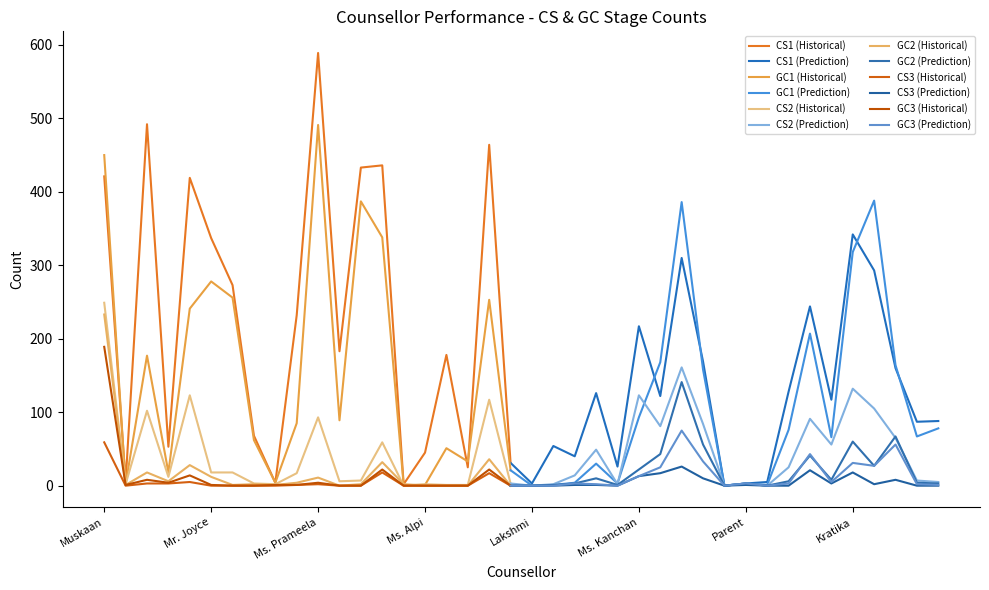

List the labels in order of CS1 value, largest first.

Ms. Prameela, Ms. Stuti, Priyanka, Ms. Ramila, Mr. Rama, Muskaan, Saumya, Kratika, Mr. Joyce, Simran, Anupama, Prardhana, Shreya, Ms. Harmeet, Ms. Kanchan, Sucheeta, Ms. Deepali, Pavneet, Aastha, Ms. Pranali, Ms. Ishita, Anusha, Aakriti, Ms. Shwetha, Ms. Chandana, Ms. Pamela, Ms. Akshara, Ruth, Ms. Alpi, Ms. Radhika, Rebecca, Gaureeka, Ms. Tanmayi, Maria, Hima, Ms. Preetika, Lakshmi, Parent, Mr. Chetan, Shilpy